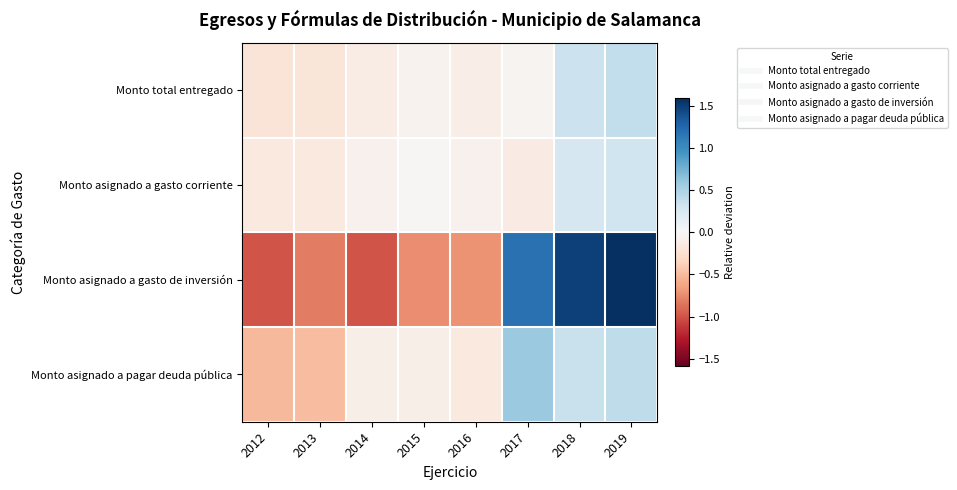

At 2018, list the series in order from largest to smallest.

Monto asignado a gasto de inversión, Monto asignado a pagar deuda pública, Monto total entregado, Monto asignado a gasto corriente